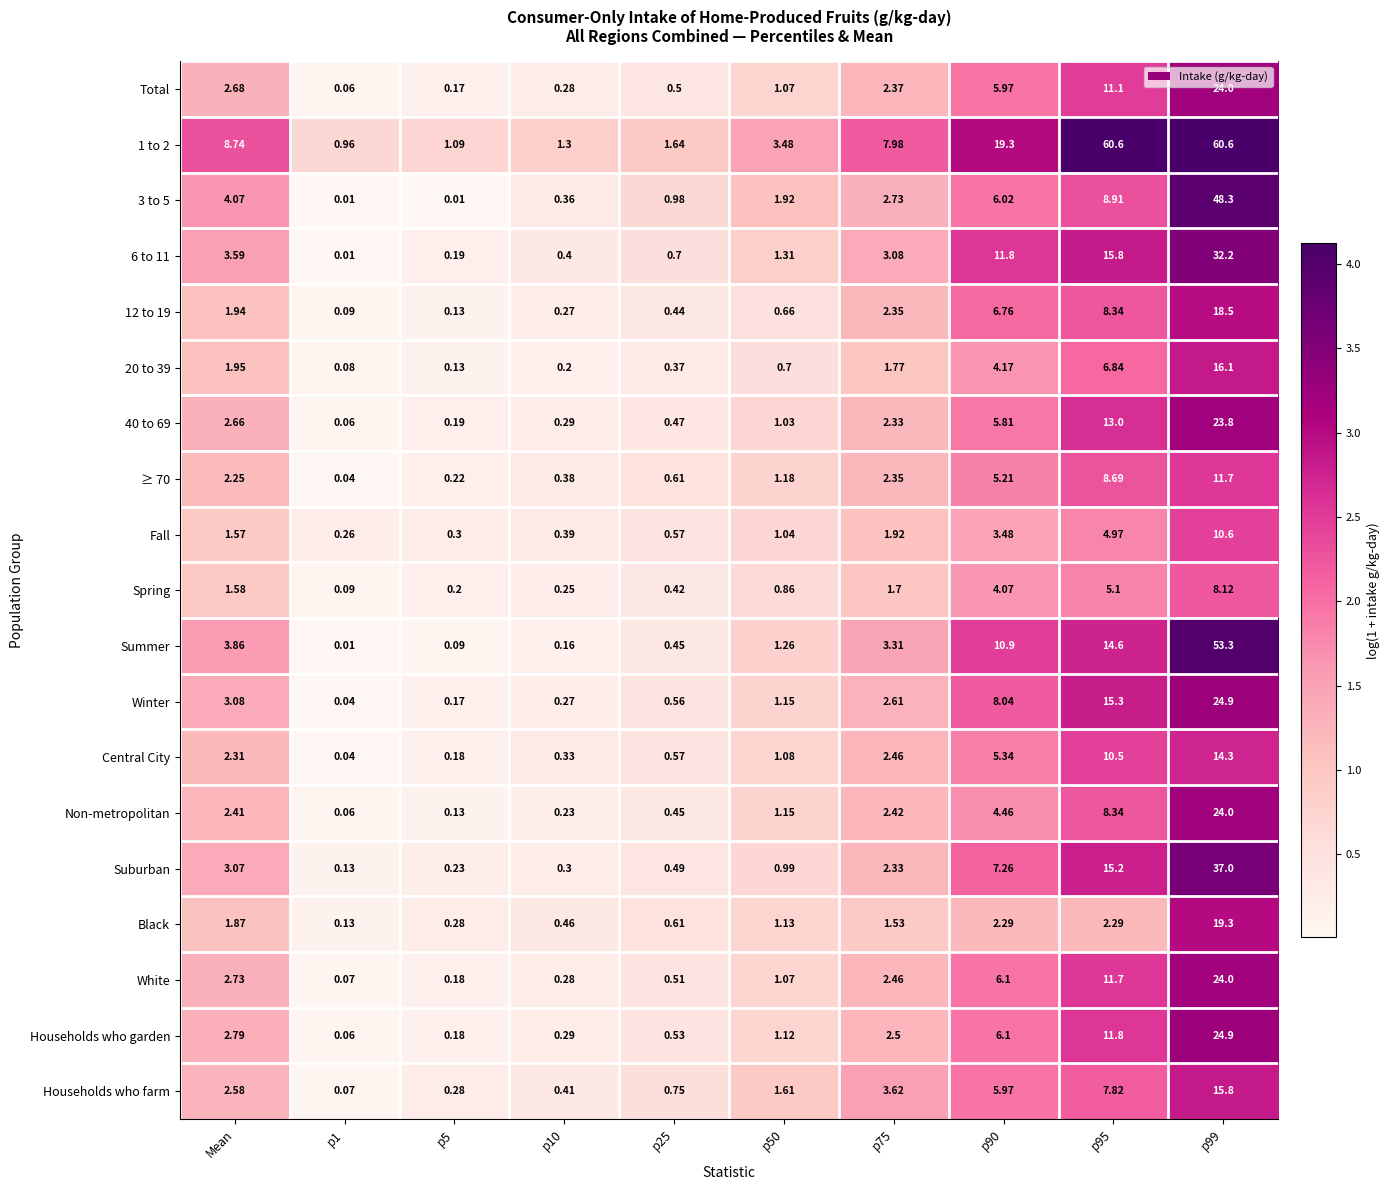

Where does the Households who farm series first go above 2?

Mean